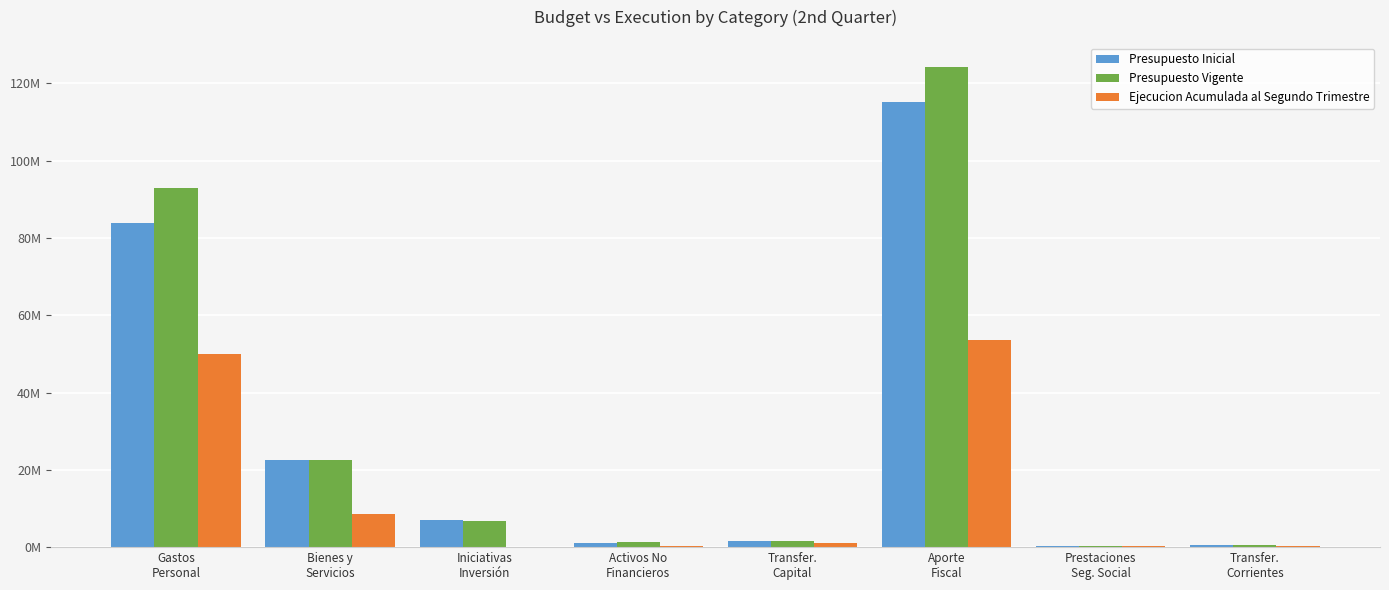

What are all the series names shown in the legend?

Presupuesto Inicial, Presupuesto Vigente, Ejecucion Acumulada al Segundo Trimestre